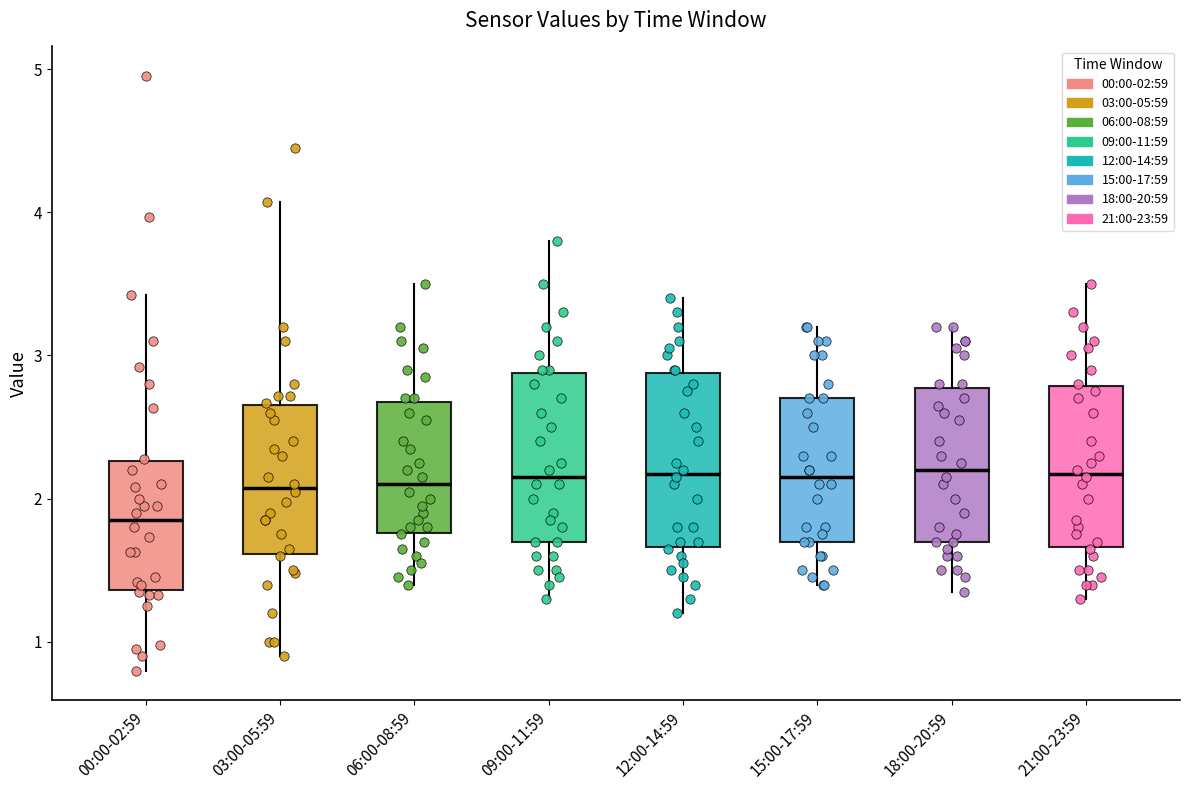

Where is the upper edge of the box for 06:00-08:59 on the y-axis? The values are not printed on the chart, so give them approximately, as read against the axis.

2.7